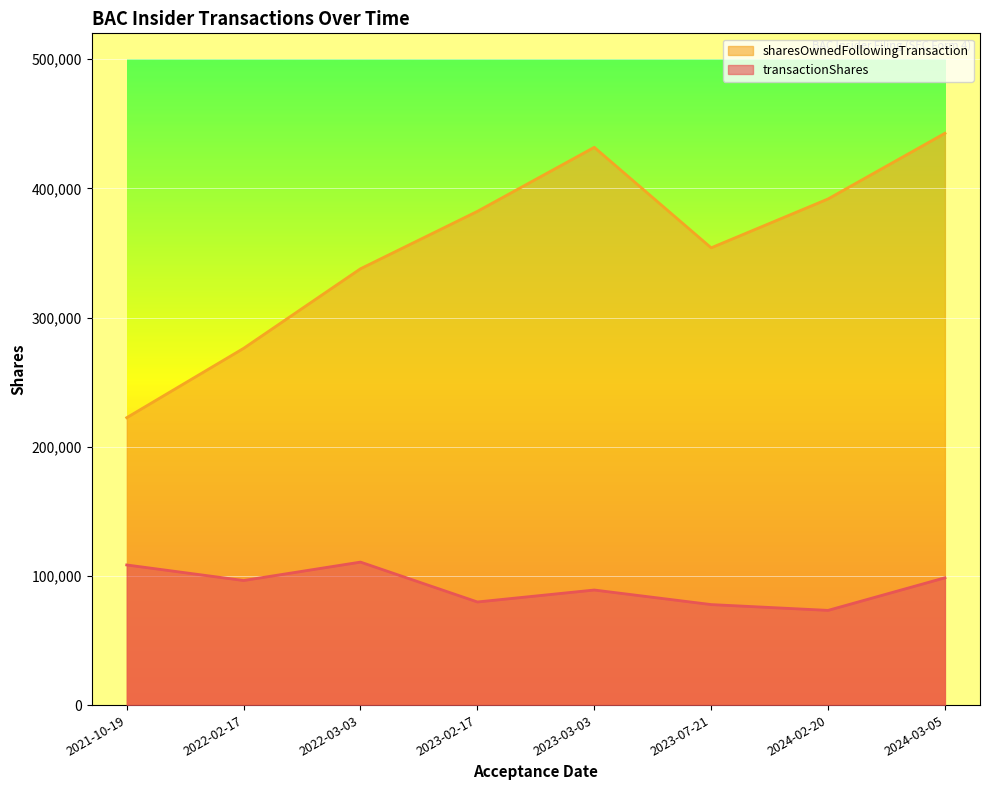

What is the difference between the maximum and minimum values in the transactionShares series?

37373